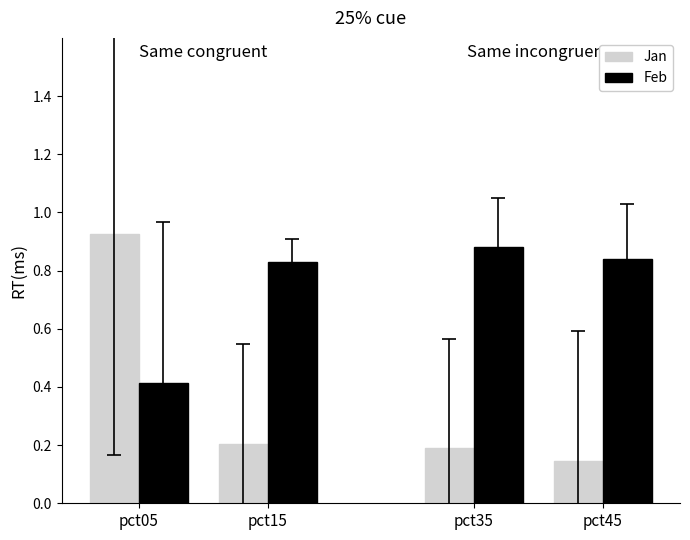

What is the total value across all series at pct45?

1.0